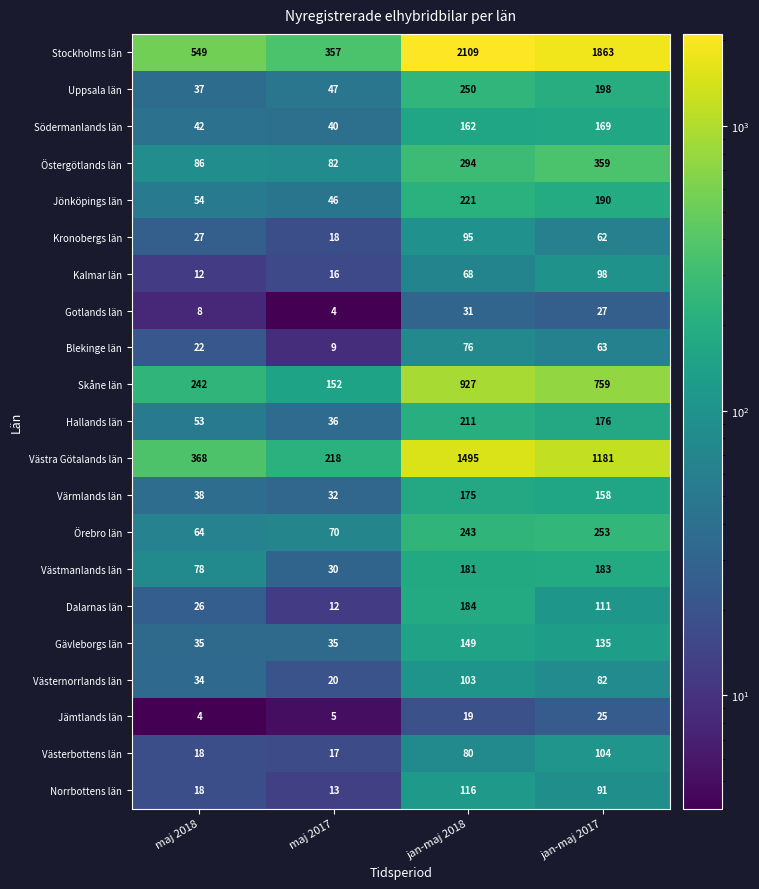

At which category is the sum across all series the highest?

jan-maj 2018